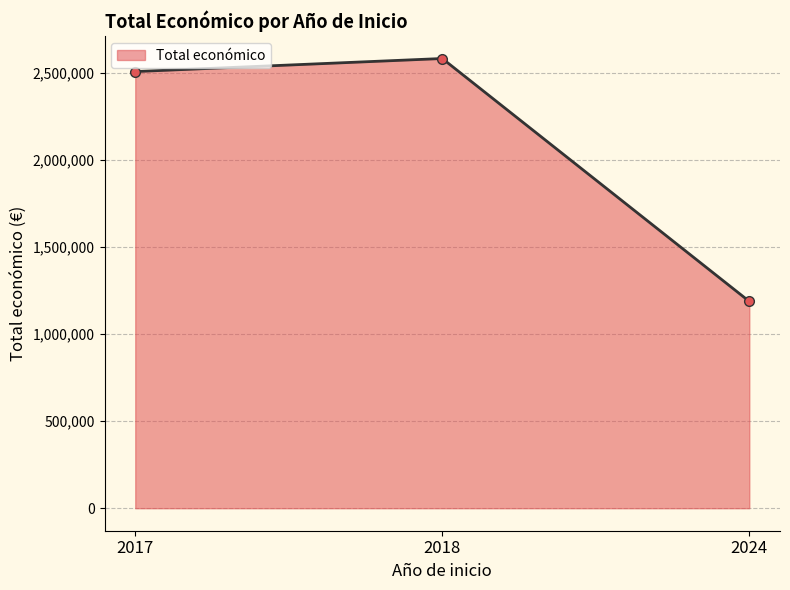

Reading right to left, extract all data points from this chart.

2024=1187340	2018=2581578	2017=2506644